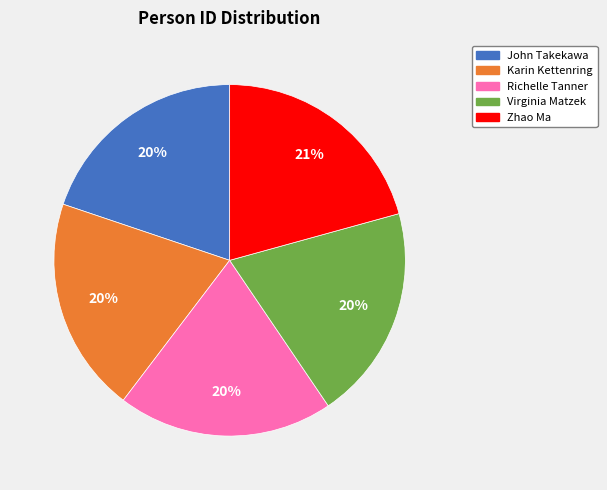

Combined, do Karin Kettenring and Virginia Matzek account for over 50%?

No